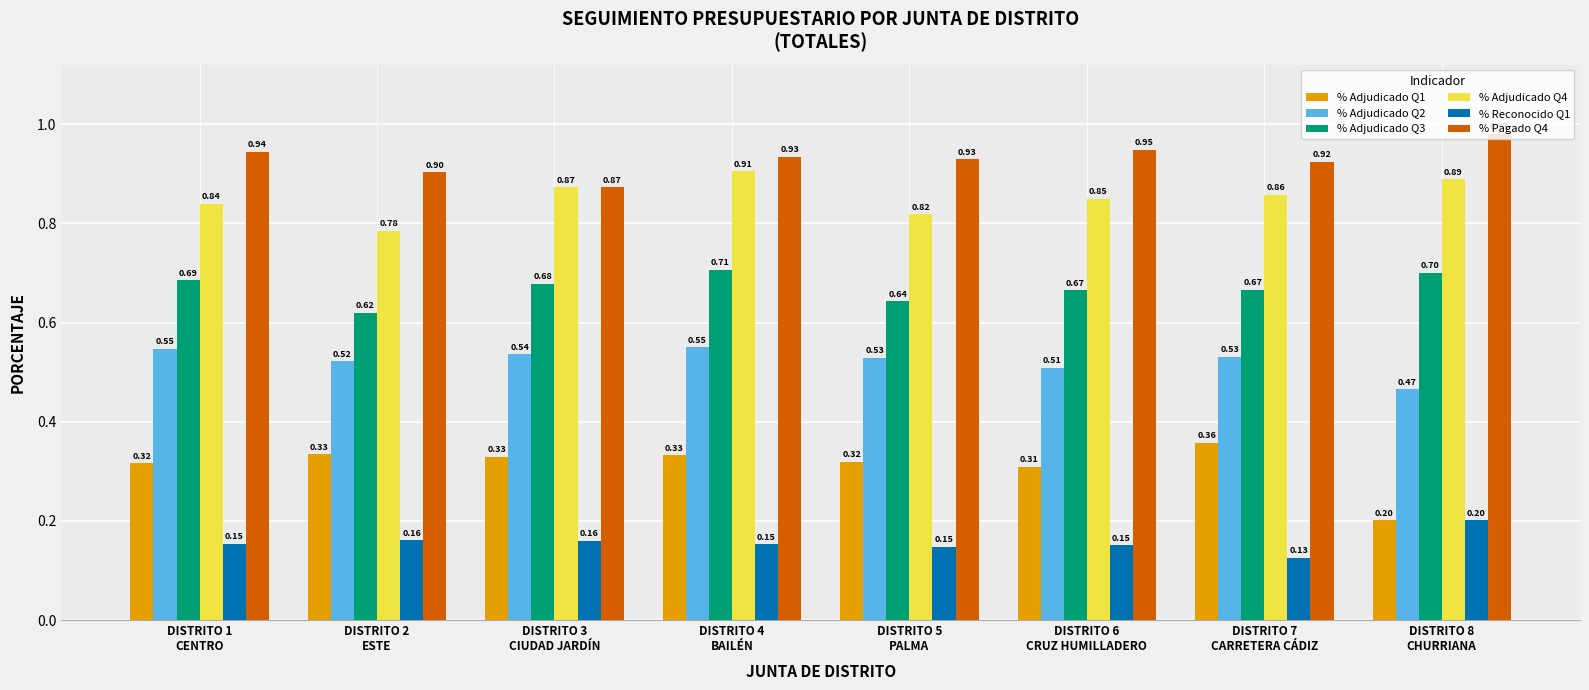

How many groups of bars are there?

8